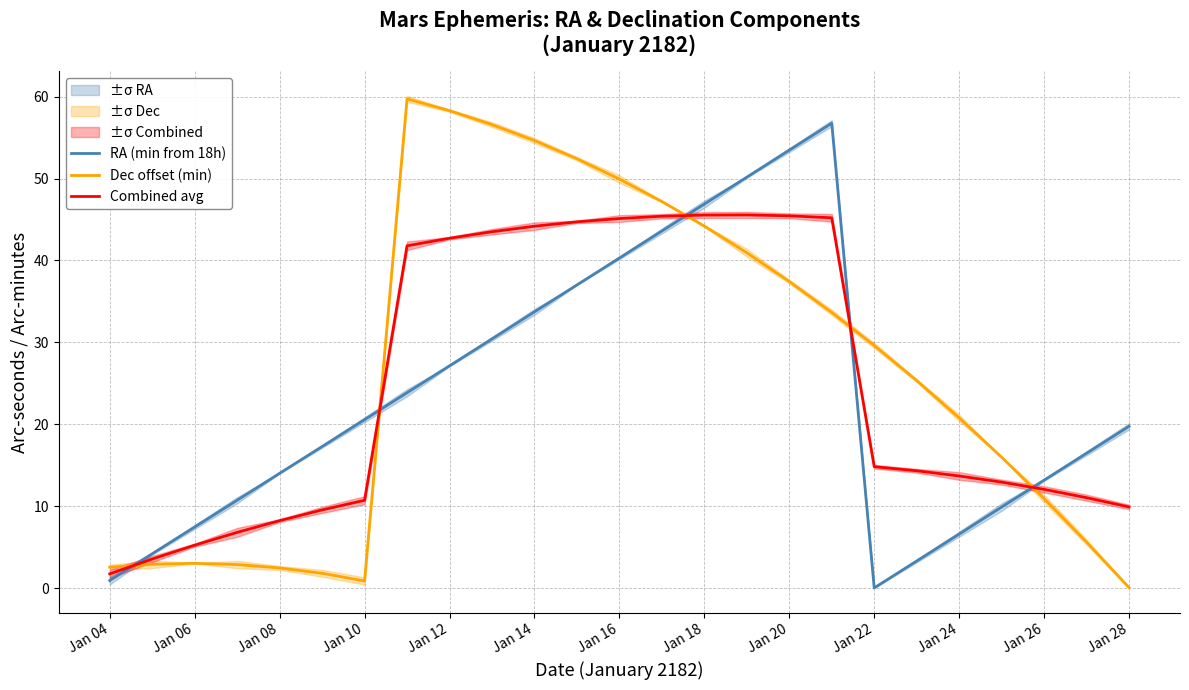

Is this an area chart (filled region under the line)?

No